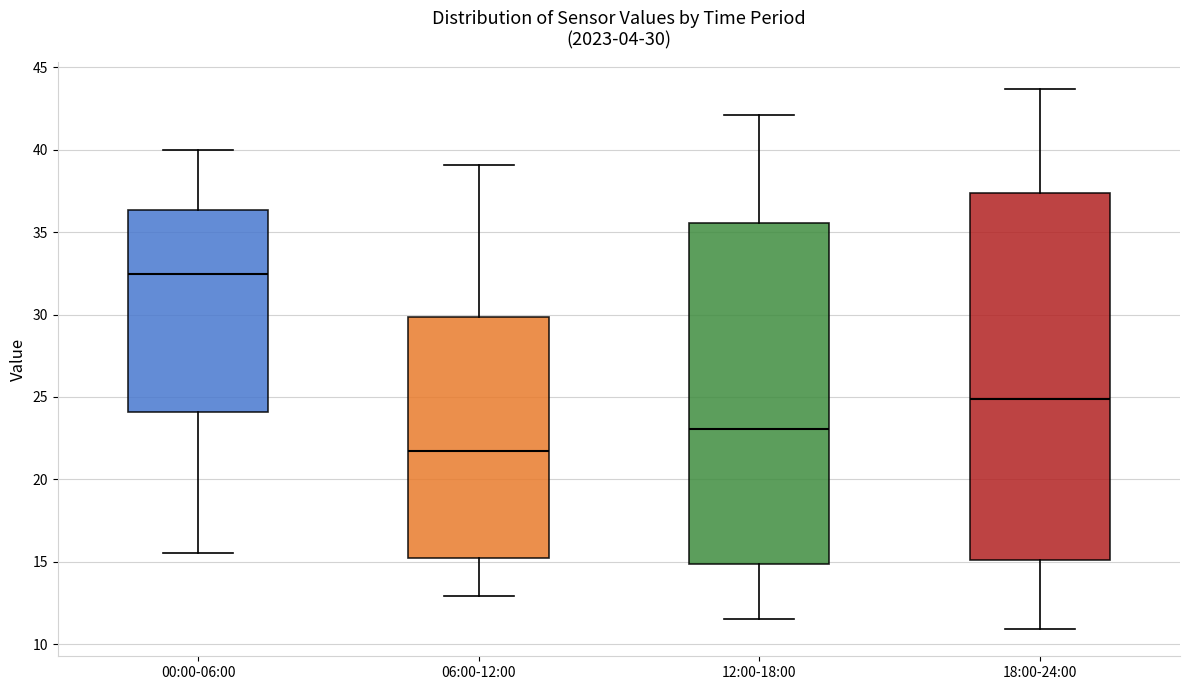

Which box's median line is the lowest?

06:00-12:00